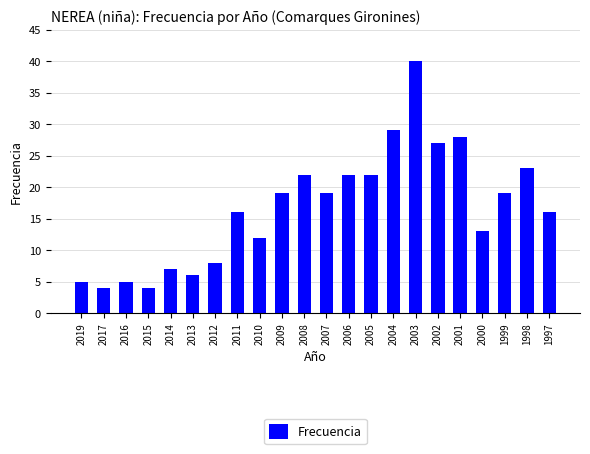

Is it true that the value at 2011 is 16?

True